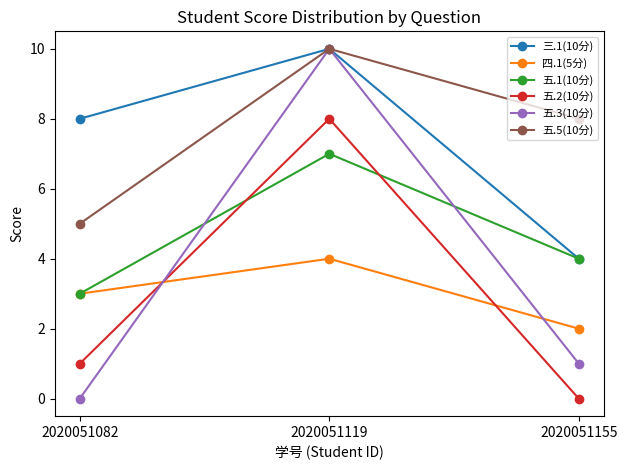

How many categories are shown in the chart?

3